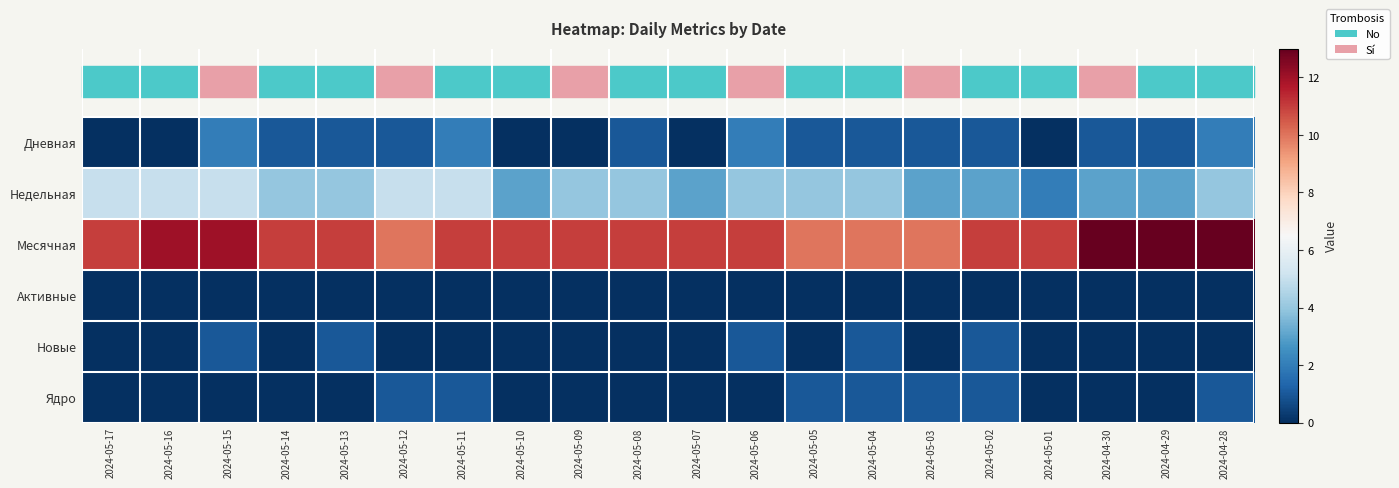

List the series in order of their peak value, highest first.

Месячная, Недельная, Дневная, Новые, Ядро, Активные